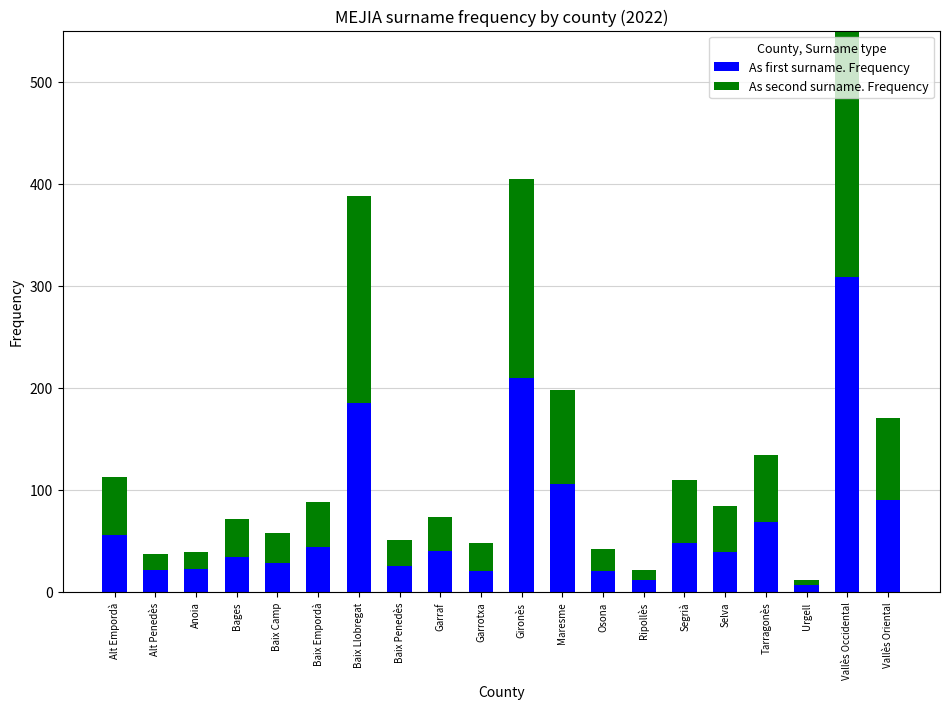

Rank the series by their average value, from highest to lowest.

As first surname. Frequency, As second surname. Frequency